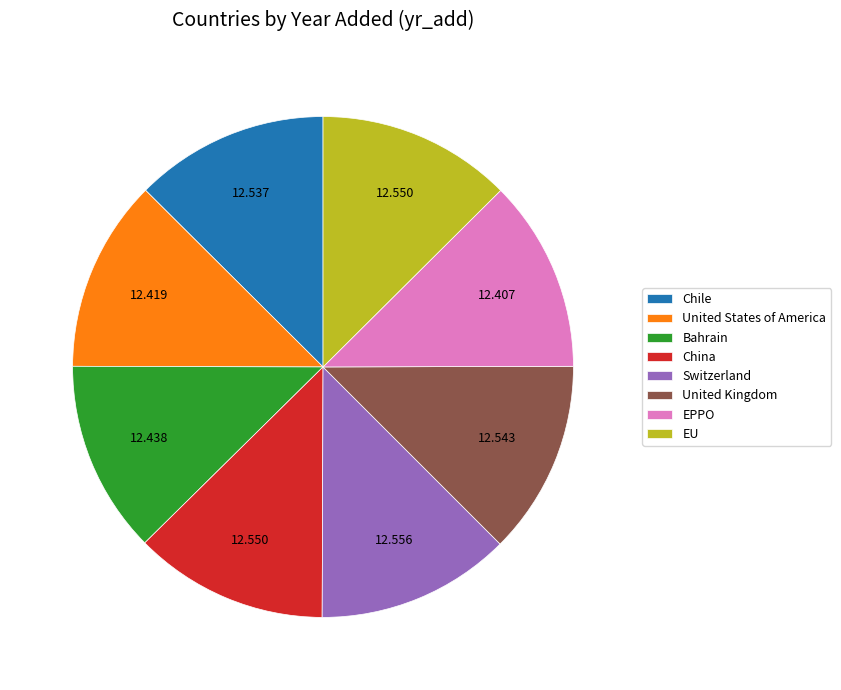

True or false: China accounts for 27% of the total.

False